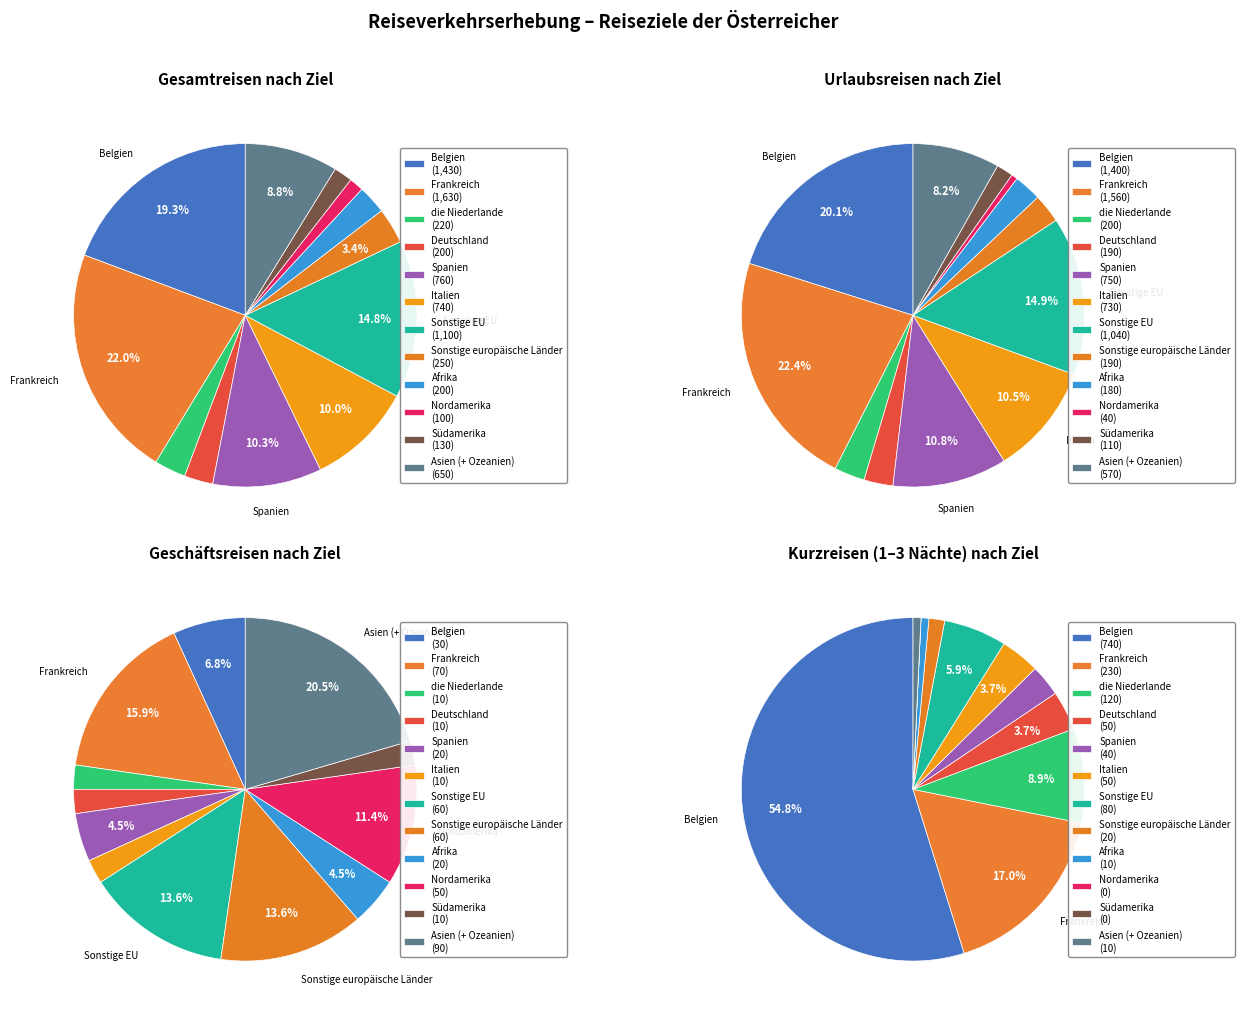

What percentage is the Südamerika slice, to the nearest percent?

2%